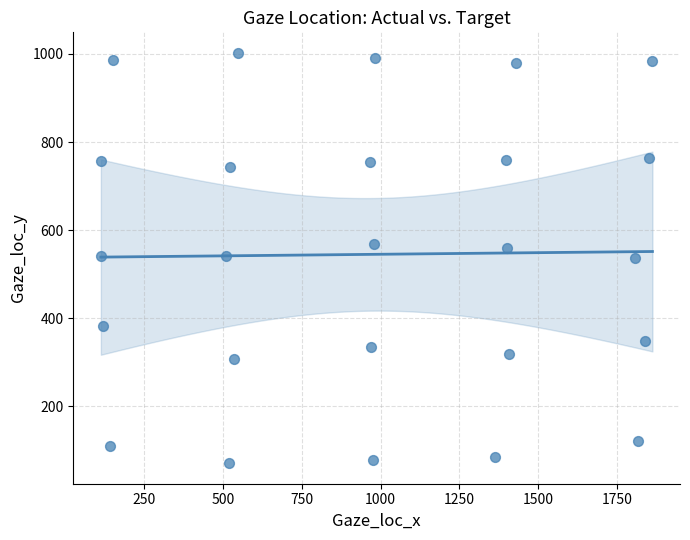

What is the range of Y values (max minus min)?

931.6